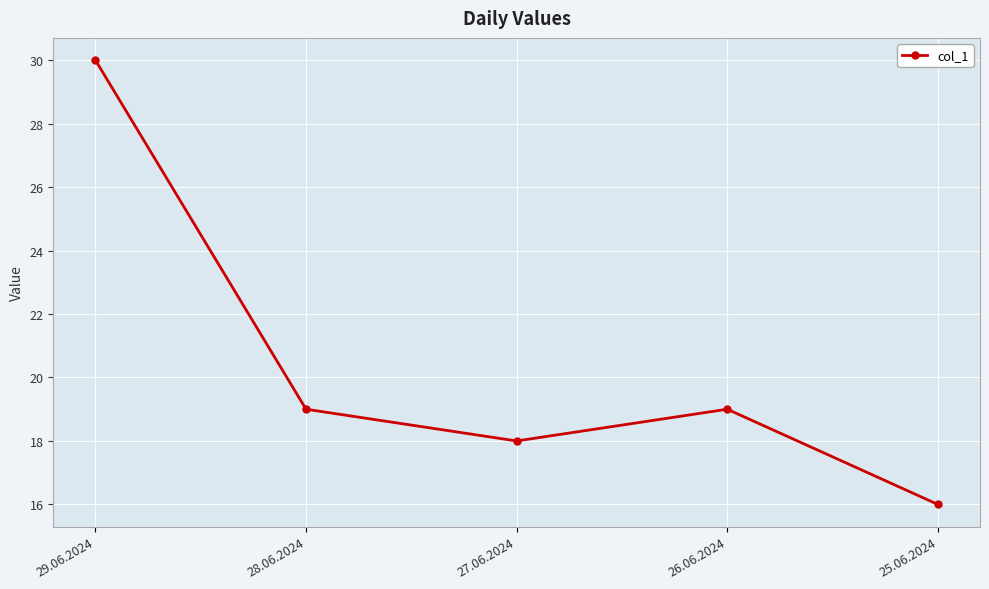

What is the difference between the maximum and minimum values?

14